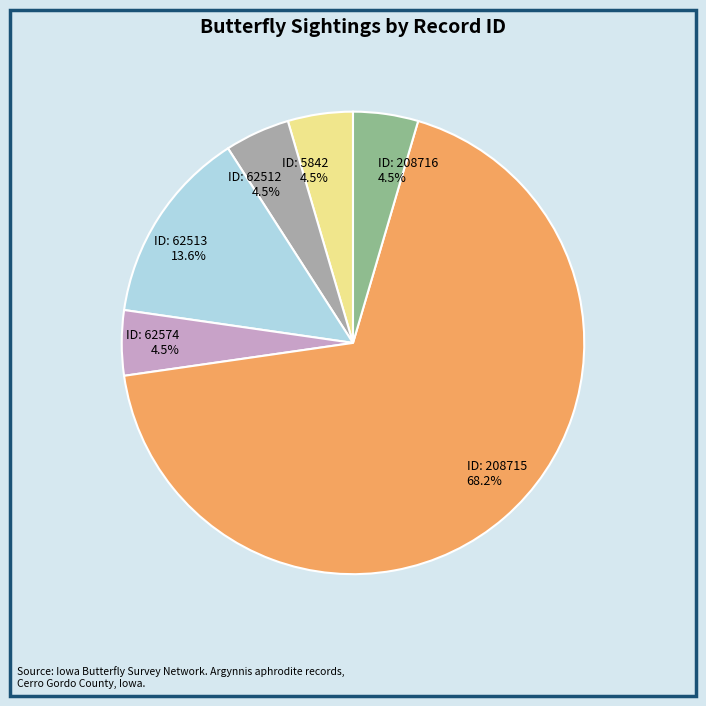

Is there any slice that represents more than half of the pie?

Yes